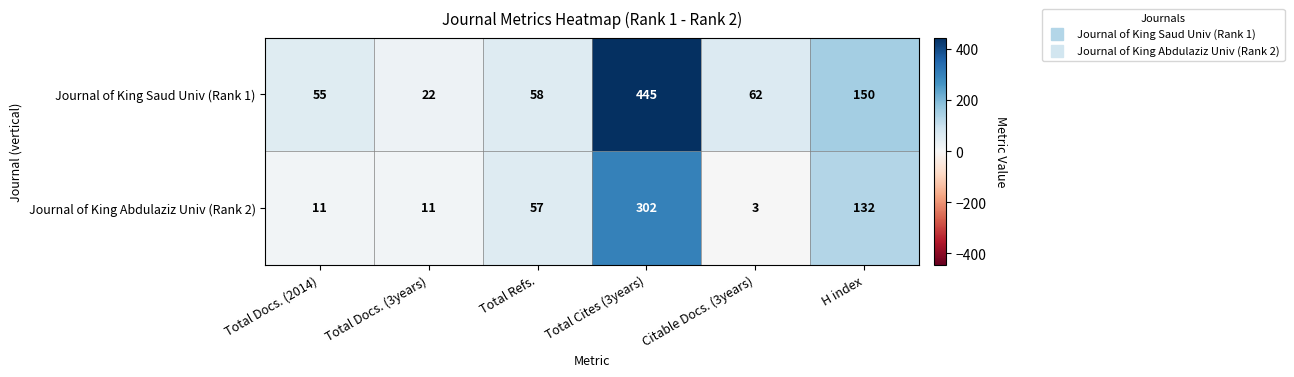

What is the spread (max minus min) of values at Total Docs. (2014)?

44